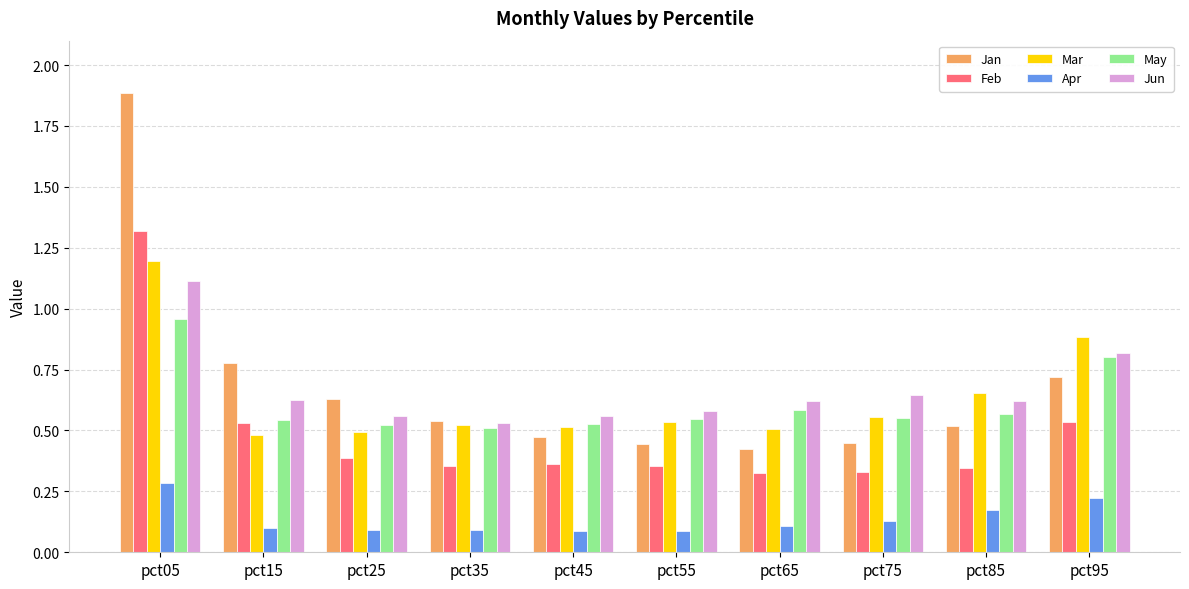

At which category is the sum across all series the highest?

pct05